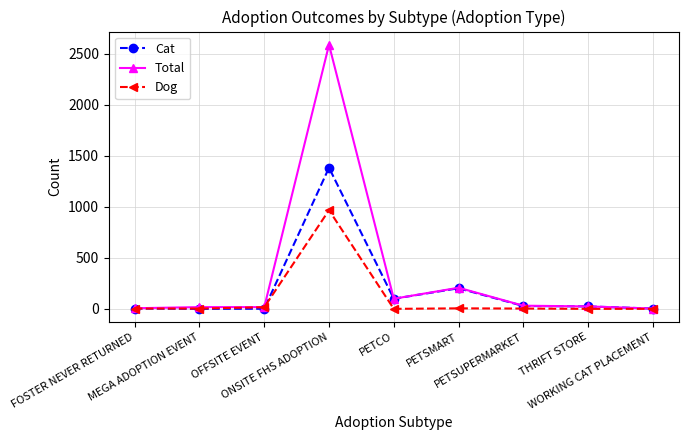

What are all the series names shown in the legend?

Cat, Total, Dog